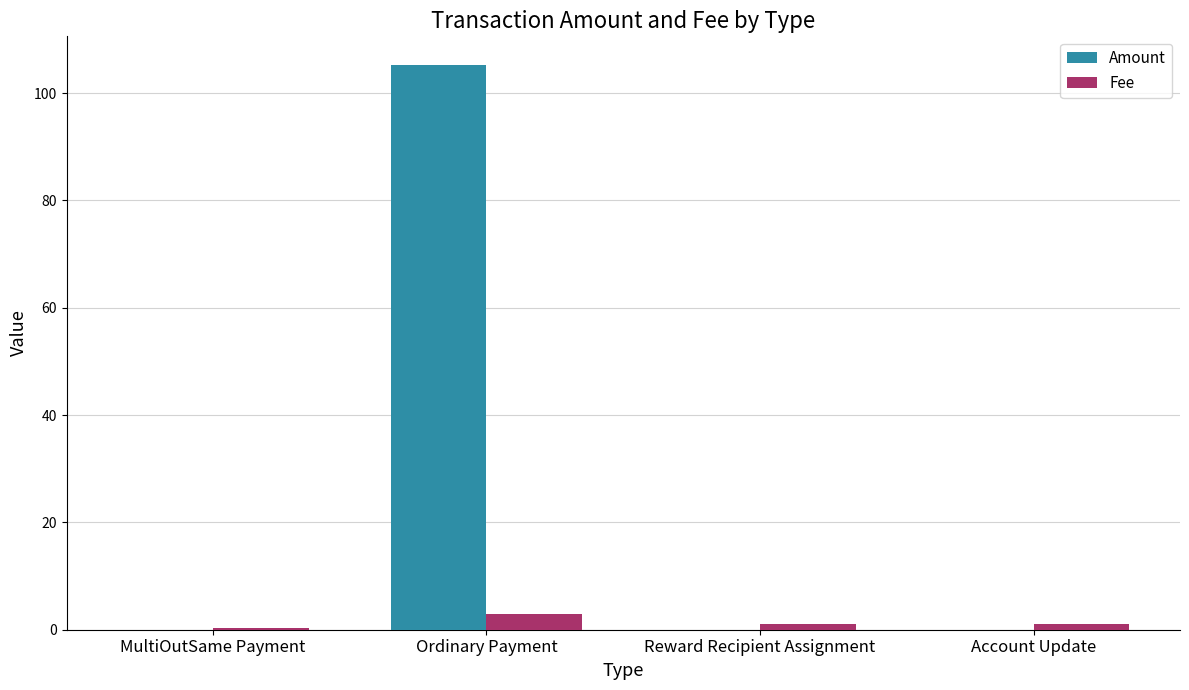

What is the maximum value shown in the chart?

105.3